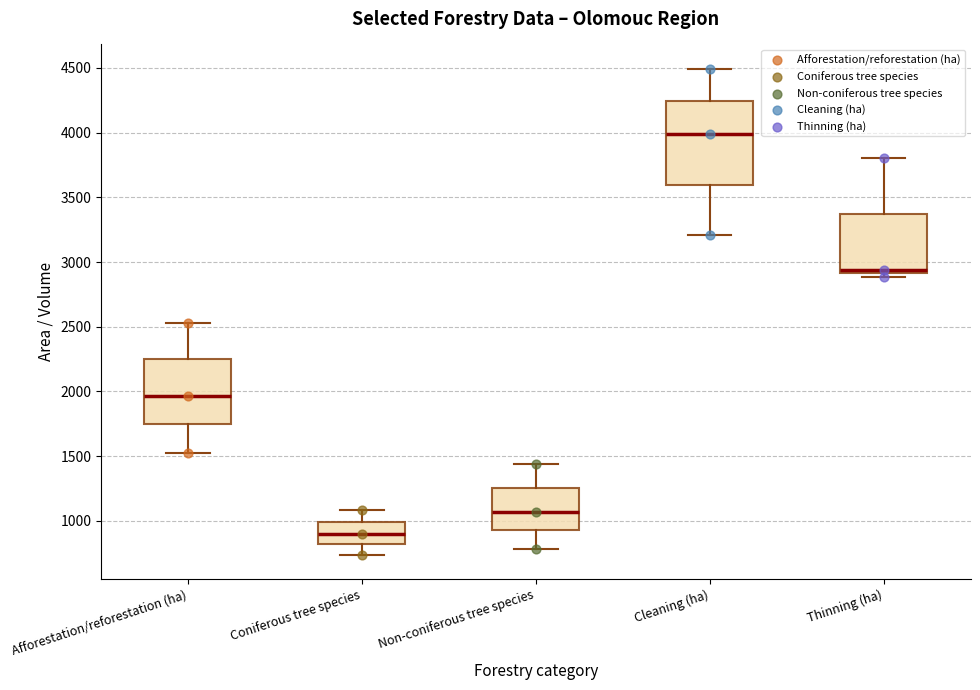

Reading left to right, read every box against the y-axis: the position of its median line, the range the box covers, and the ends of its whiskers. The values are not printed on the chart, so give them approximately, as read against the axis.

Afforestation/reforestation (ha): median 1950, box 1750 to 2250, whiskers 1500 to 2550
Coniferous tree species: median 900, box 800 to 1000, whiskers 750 to 1100
Non-coniferous tree species: median 1050, box 950 to 1250, whiskers 800 to 1450
Cleaning (ha): median 4000, box 3600 to 4250, whiskers 3200 to 4500
Thinning (ha): median 2950, box 2900 to 3350, whiskers 2900 (just below the box's lower edge) to 3800